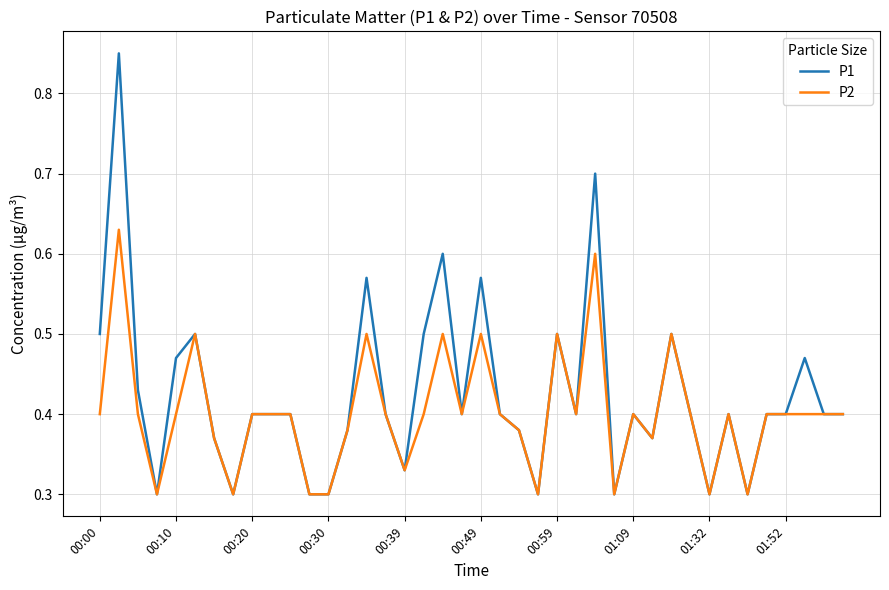

List the series in order of their peak value, highest first.

P1, P2